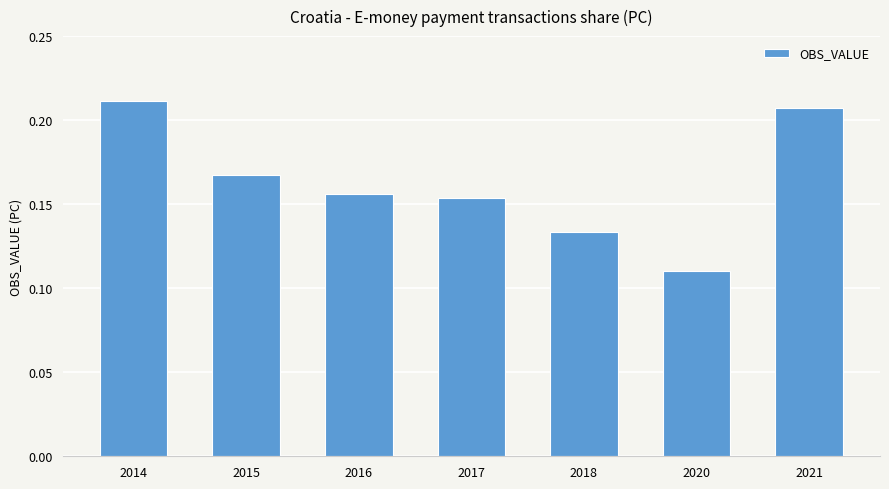

What is the sum of the values at 2021 and 2015?

0.4